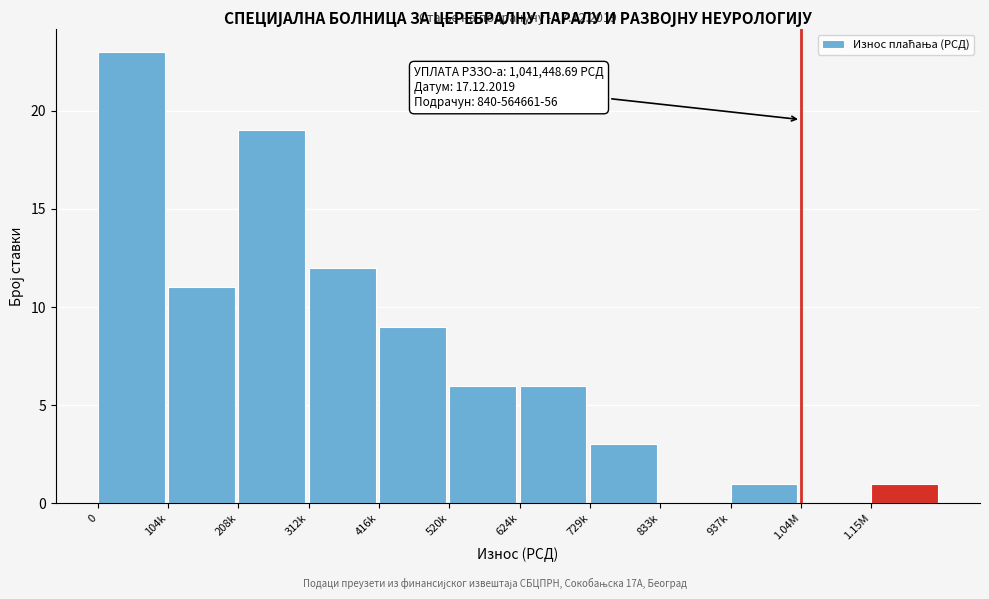

Reading right to left, extract all data points from this chart.

1.15M=1	1.04M=0	937k=1	833k=0	729k=3	624k=6	520k=6	416k=9	312k=12	208k=19	104k=11	0=23